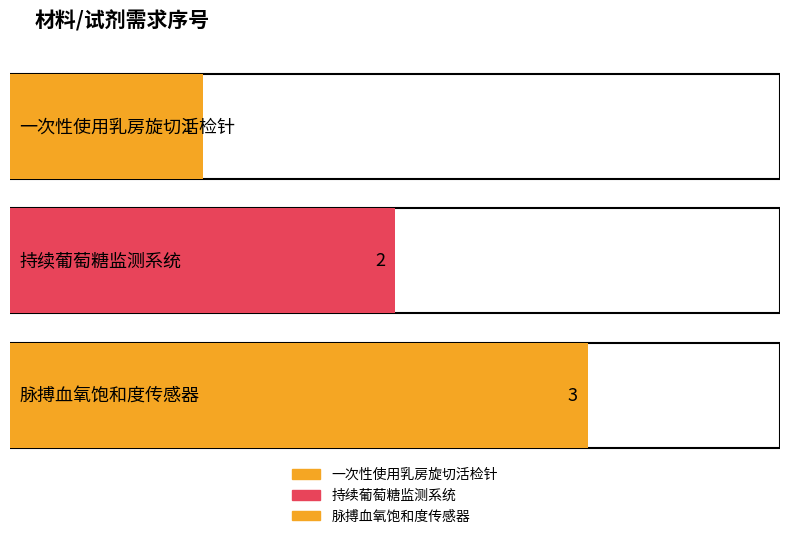

What is the ratio of the value at 一次性使用乳房旋切活检针 to the value at 脉搏血氧饱和度传感器?

0.3